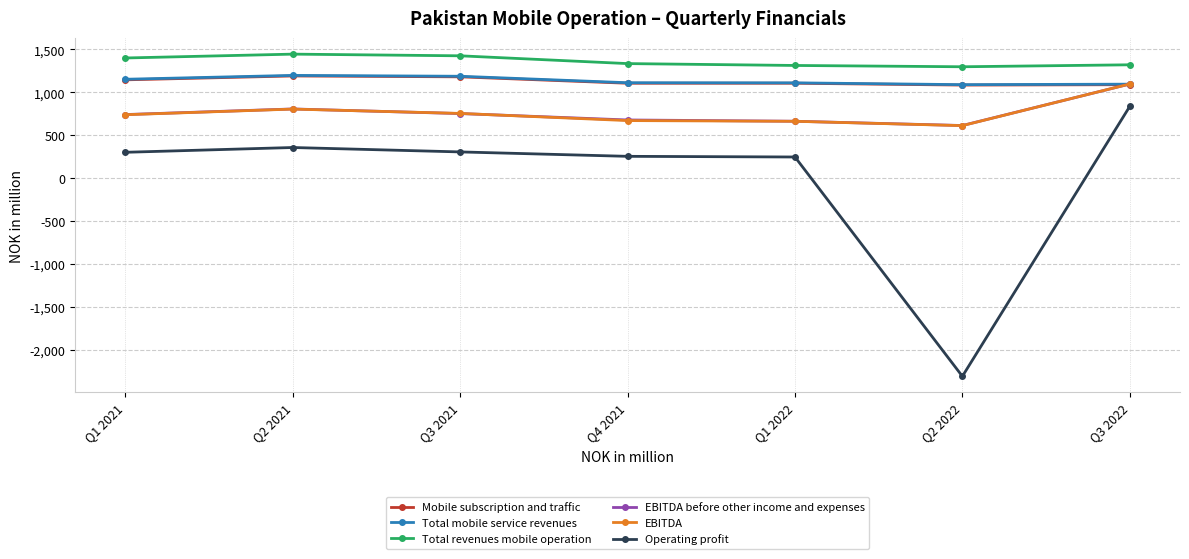

How many series are shown in this chart?

6